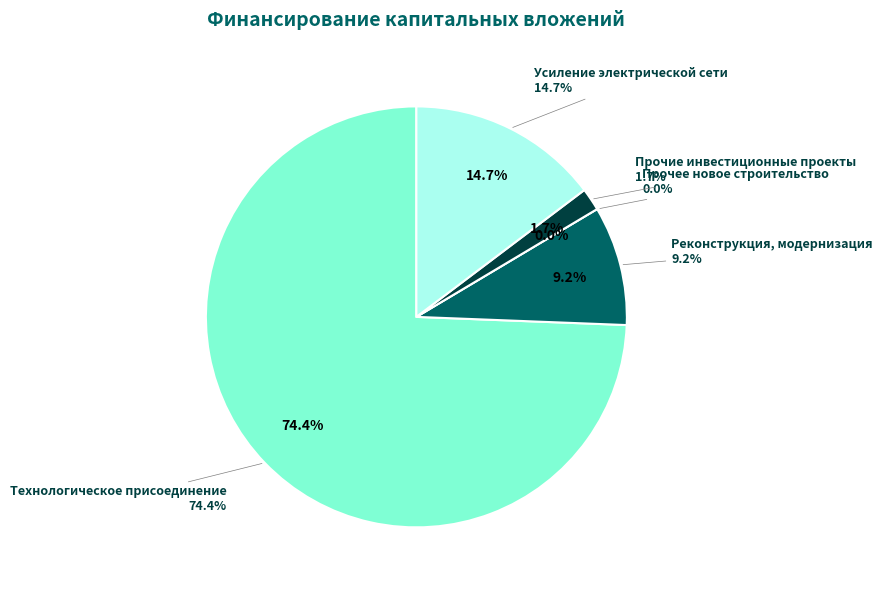

True or false: Усиление электрической сети accounts for 15% of the total.

True